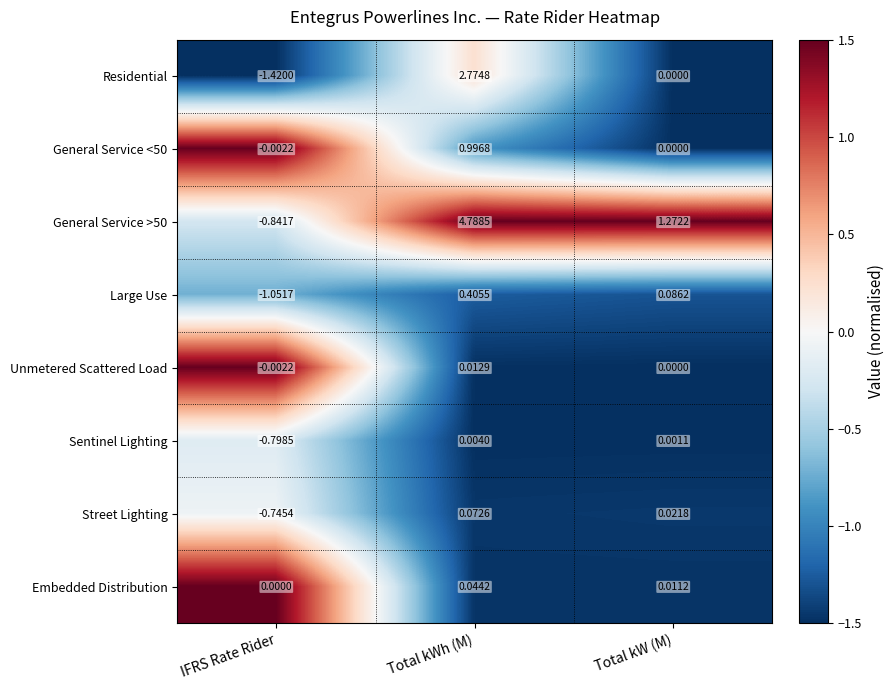

Where is Large Use nearest to the value 0?

Total kW (M)